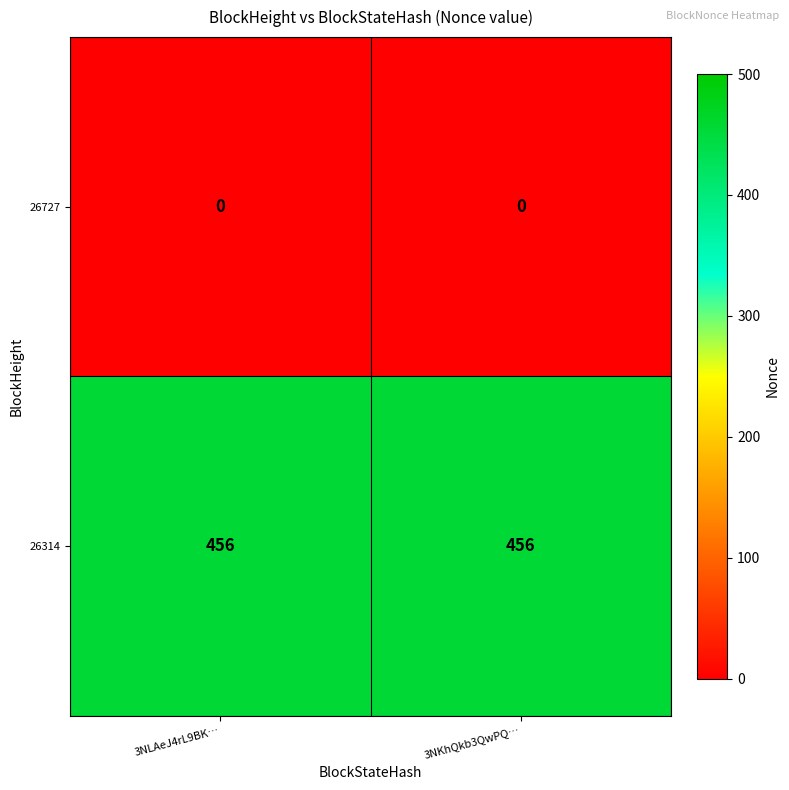

The 26314 series shows 456 at 3NKhQkb3QwPQ…. True or false?

True